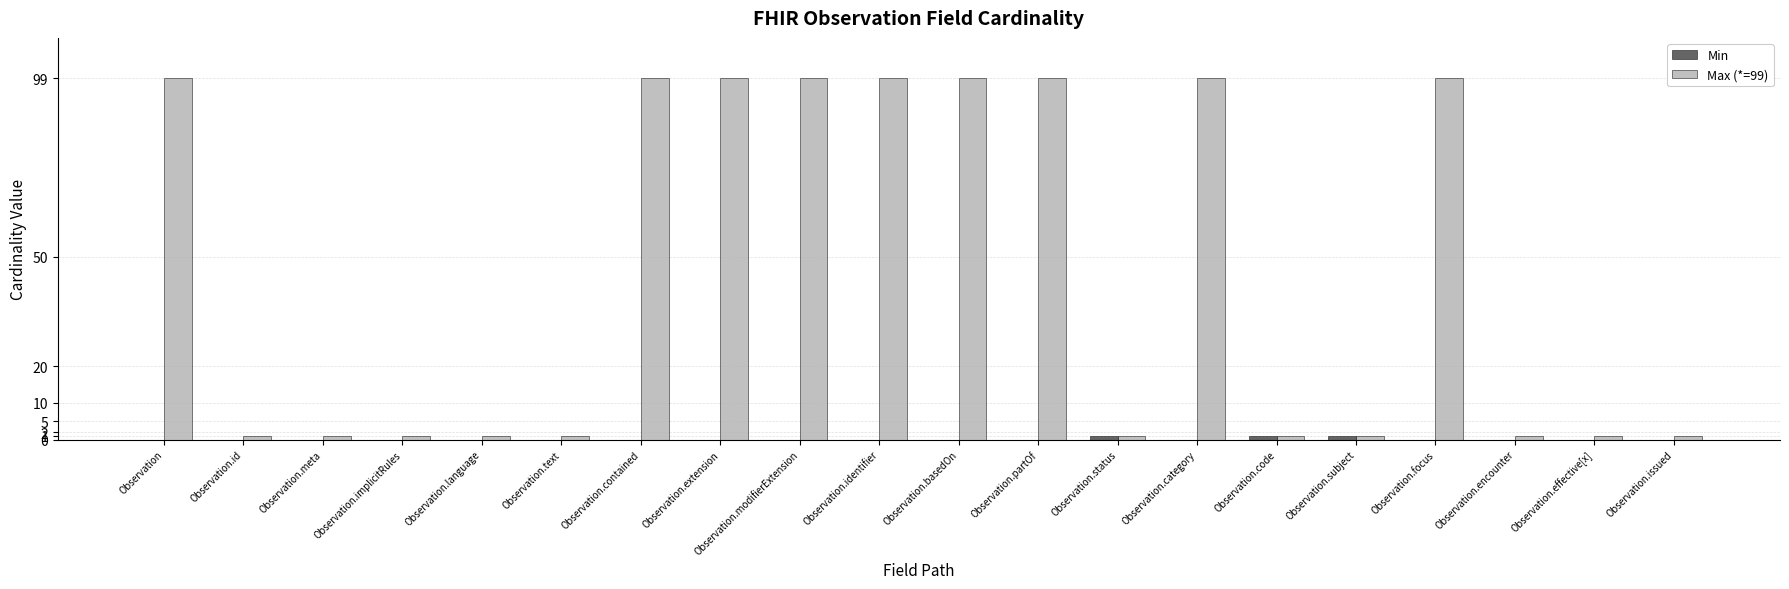

Are the bars grouped side by side (vs. stacked)?

Yes